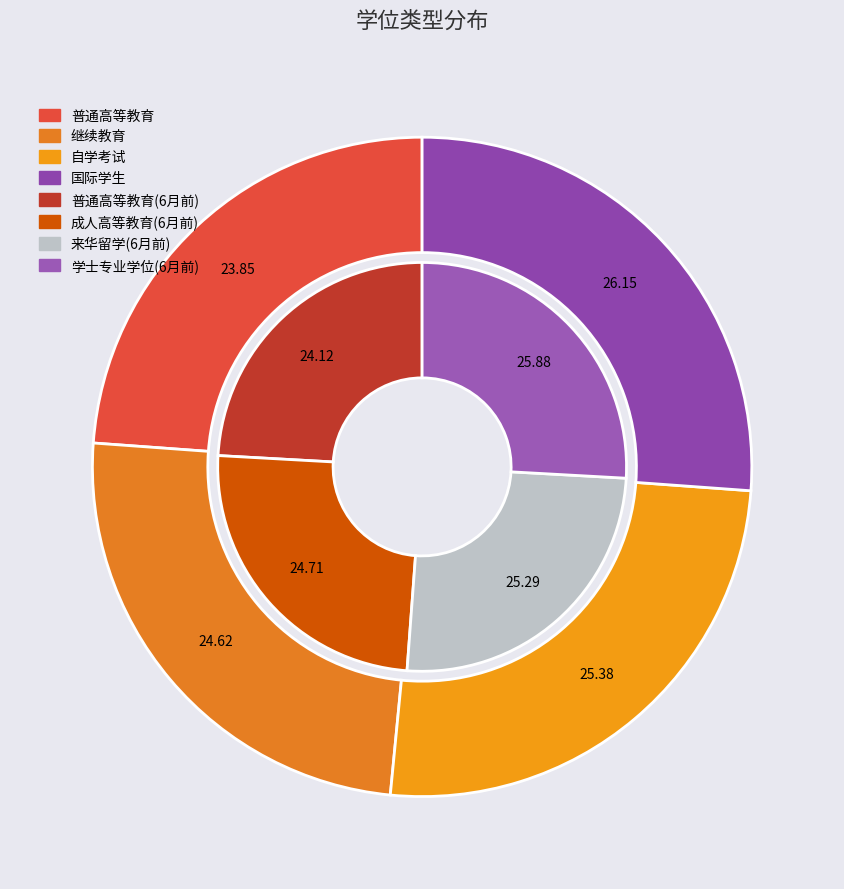

Is 继续教育 the majority of the pie?

No